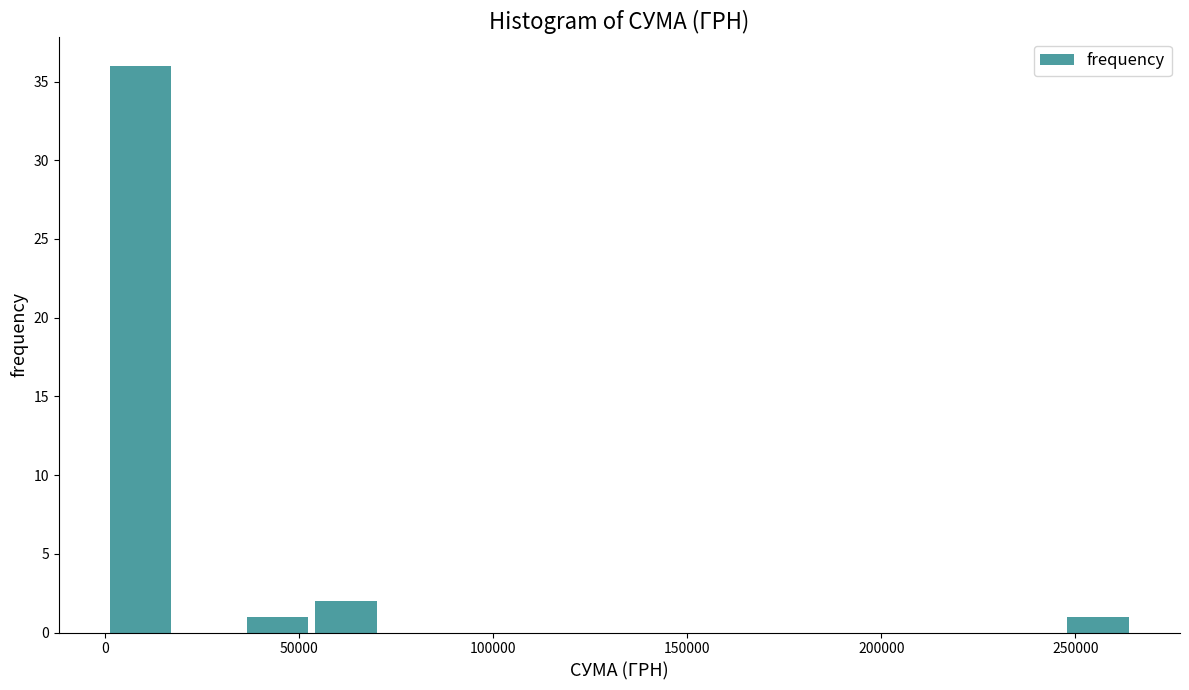

Read against the x-axis, roughly where is the centre of the tallest bar?

10000